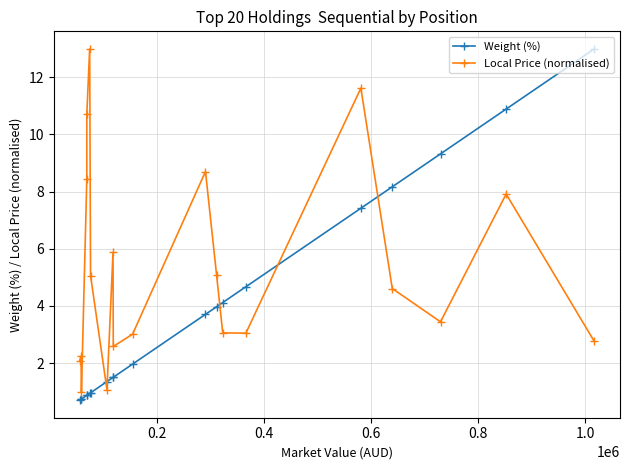

What is the difference between the maximum and minimum values in the Weight (%) series?

12.3